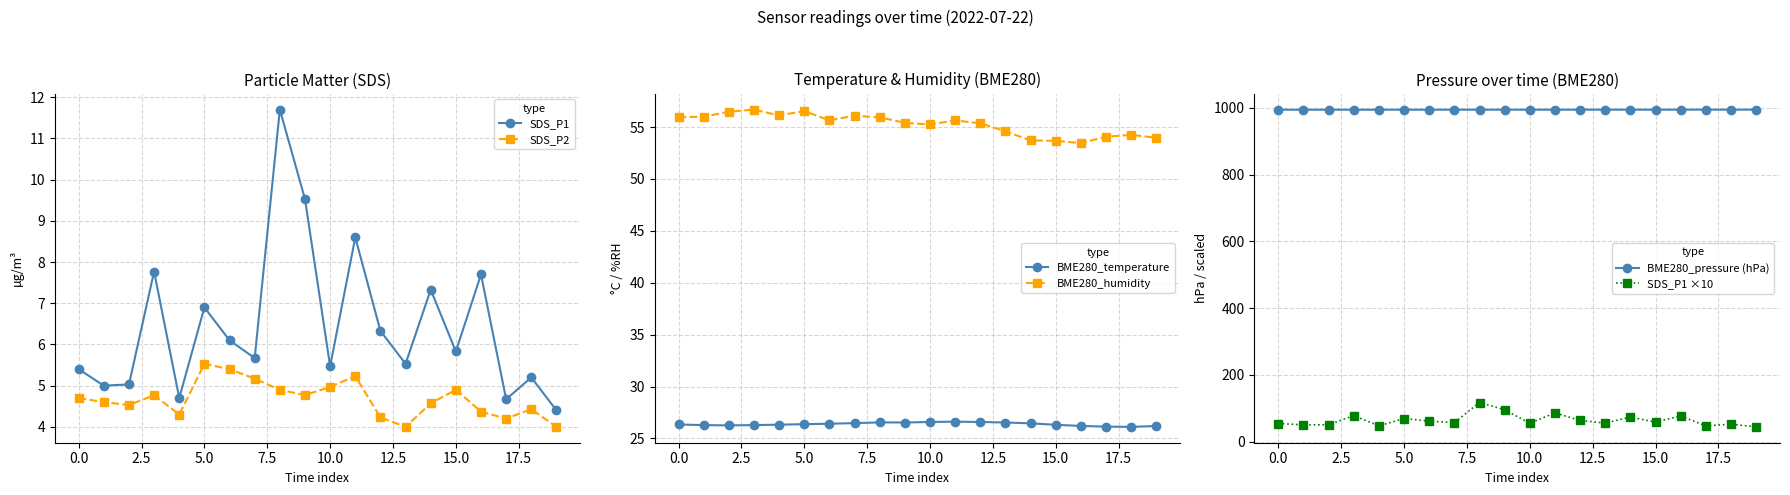

The SDS_P1 ×10 series shows 44.0 at 19. True or false?

True